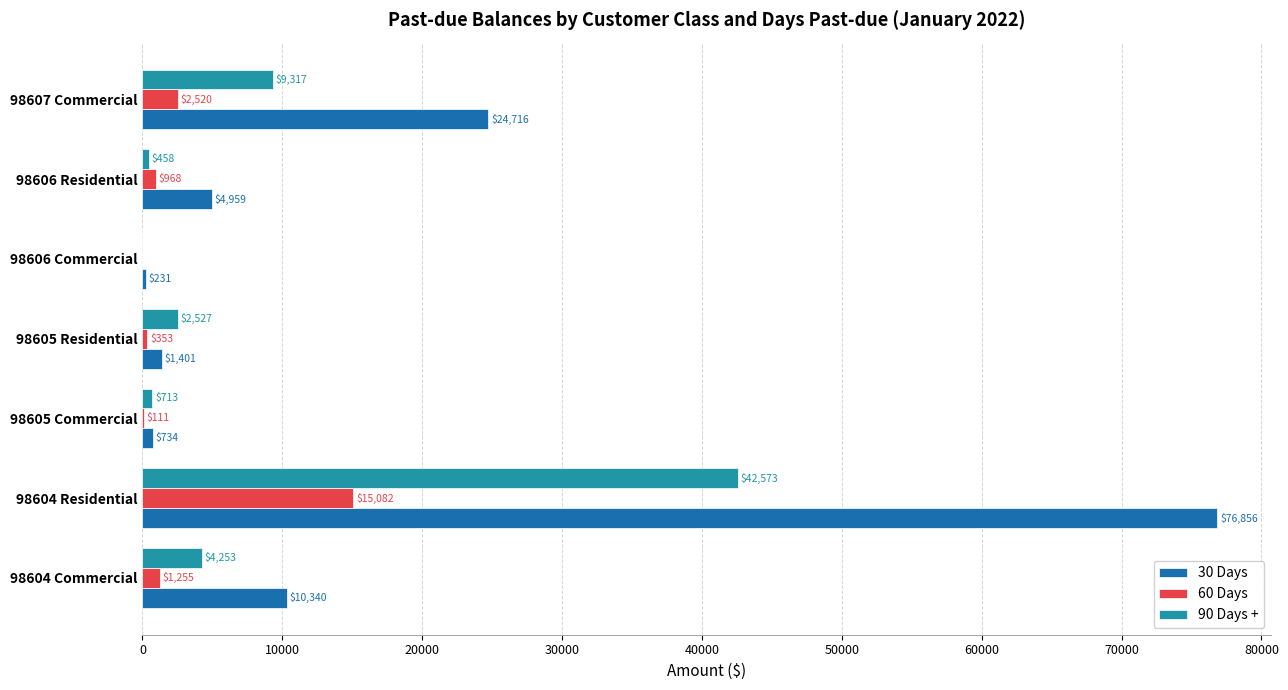

Between 98604 Commercial and 98606 Commercial, which series saw the biggest shift?

30 Days